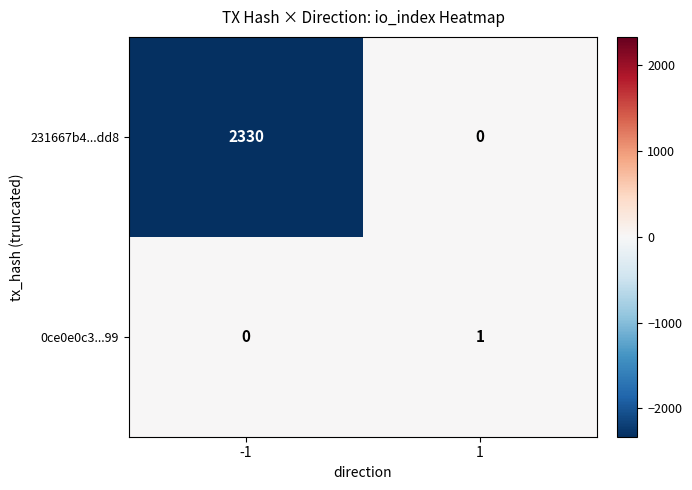

Reading right to left, what are all the values shown in this chart?

231667b4...dd8: 0	2330
0ce0e0c3...99: 1	0